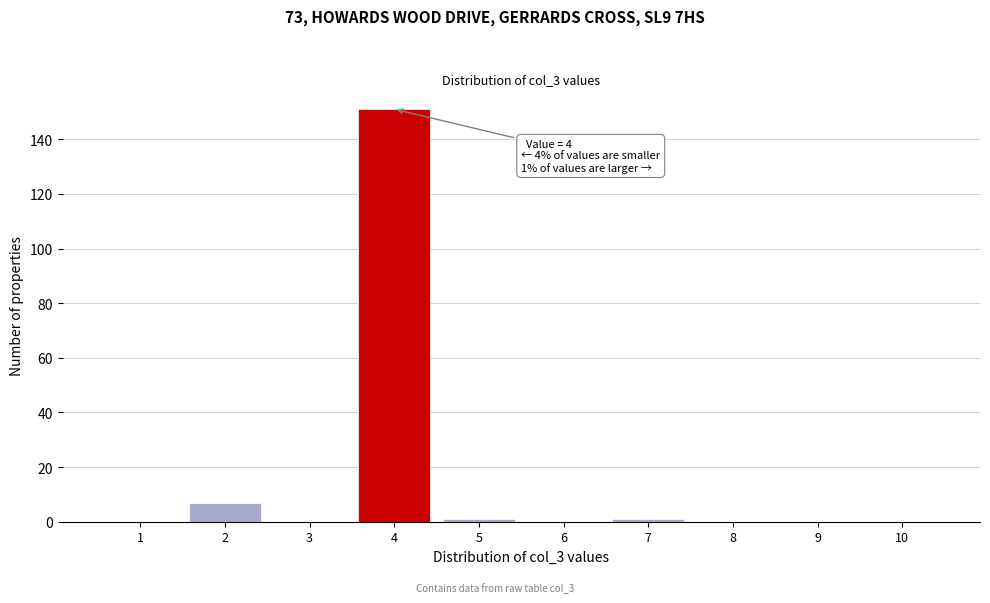

Which range on the x-axis has the tallest bar?

3.5 to 4.5